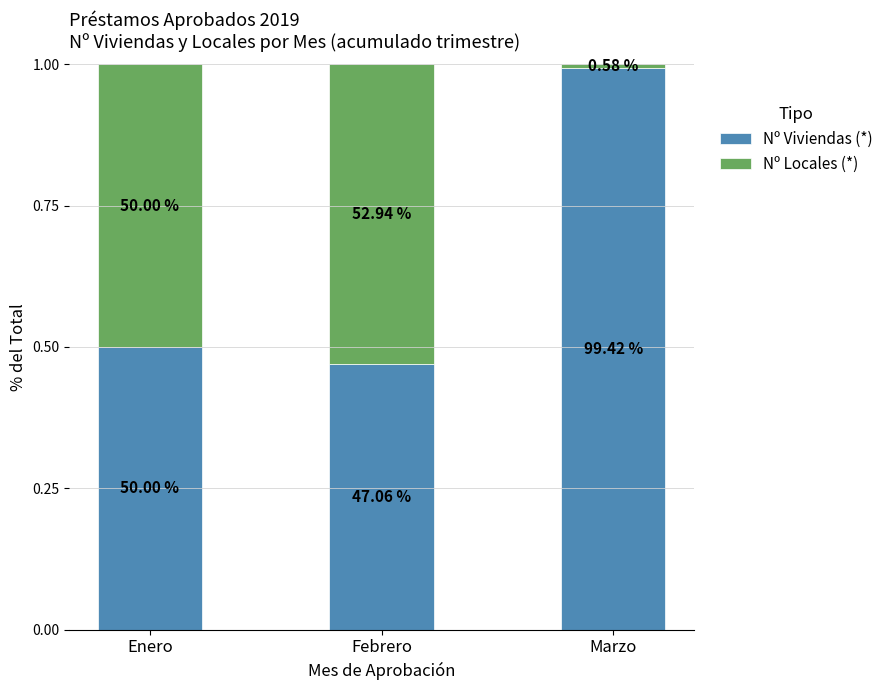

What are all the series names shown in the legend?

Nº Viviendas (*), Nº Locales (*)